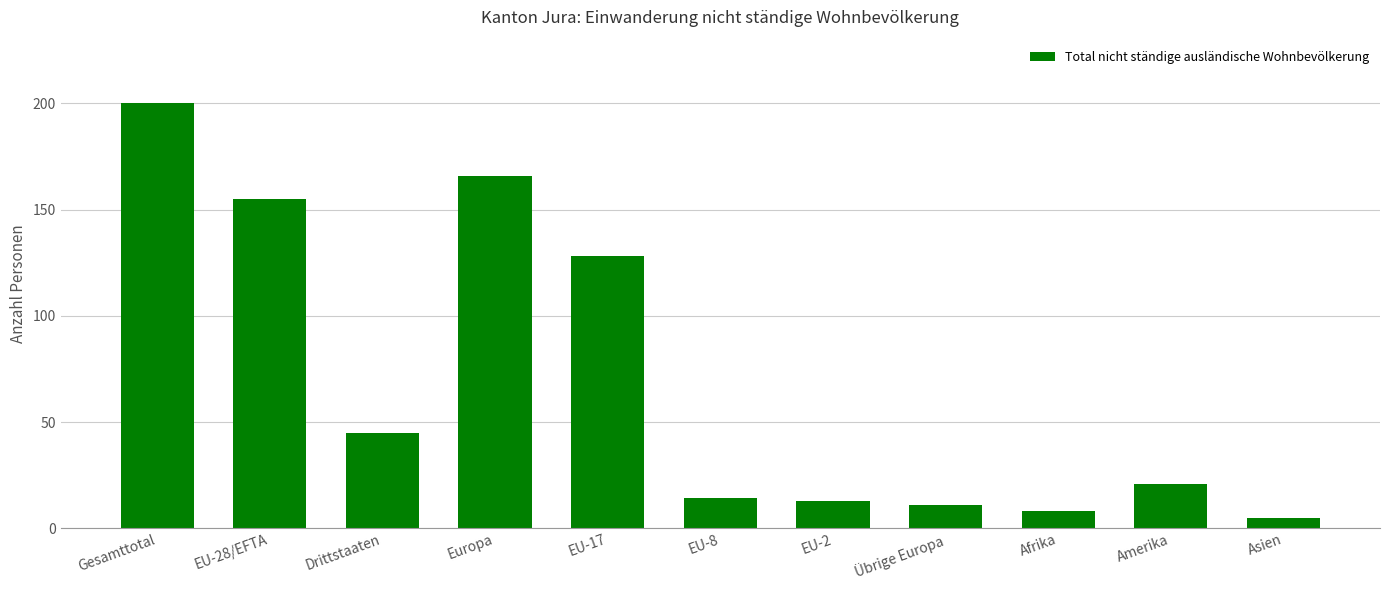

The value at Drittstaaten is 59. True or false?

False